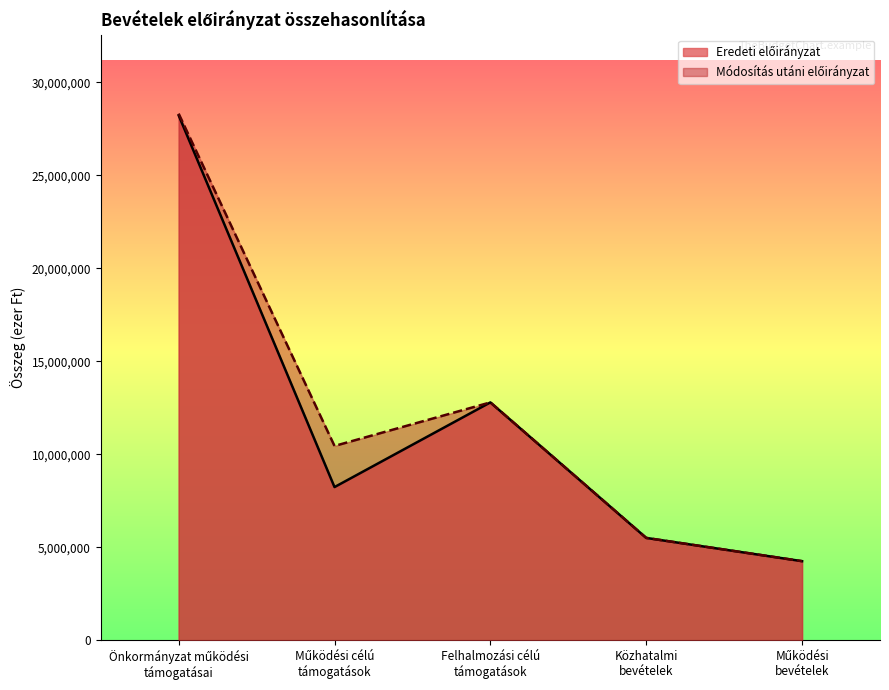

True or false: Módosítás utáni előirányzat and Eredeti előirányzat intersect in this chart.

False